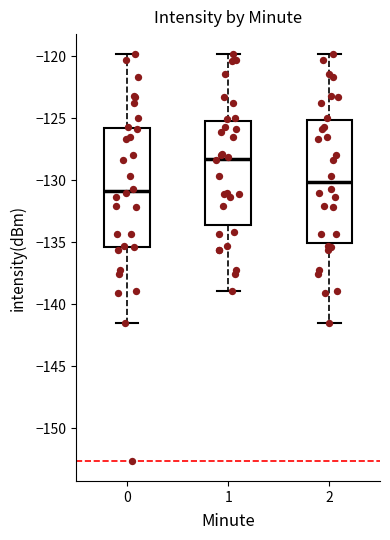

Reading left to right, read every box against the y-axis: the position of its median line, the range the box covers, and the ends of its whiskers. The values are not printed on the chart, so give them approximately, as read against the axis.

0: median -131.0, box -135.5 to -126.0, whiskers -141.5 to -120.0
1: median -128.5, box -133.5 to -125.0, whiskers -139.0 to -120.0
2: median -130.0, box -135.0 to -125.0, whiskers -141.5 to -120.0